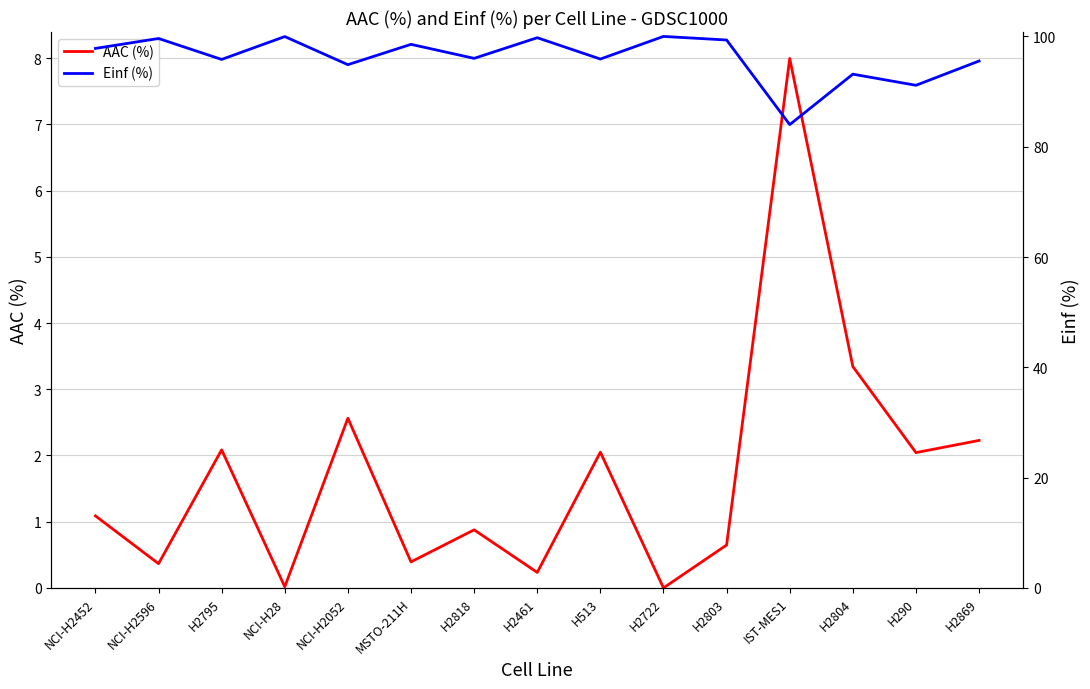

Read the Einf (%) value at H2795.

95.8